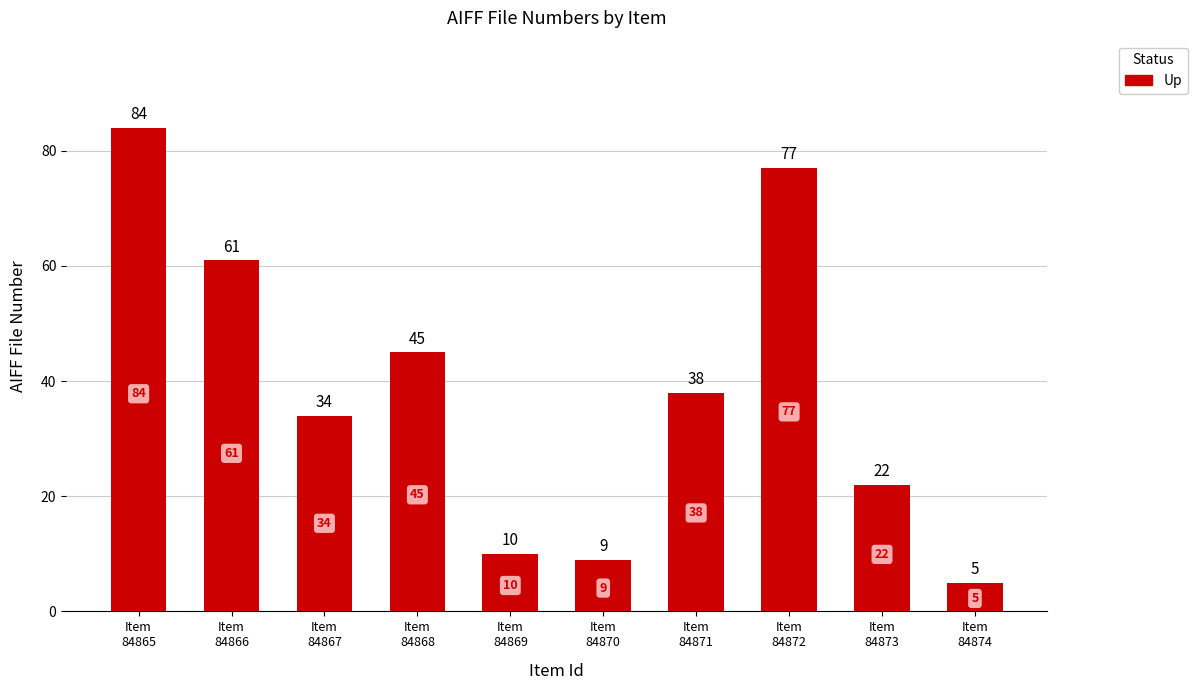

What is the difference between the second highest and minimum values?

72